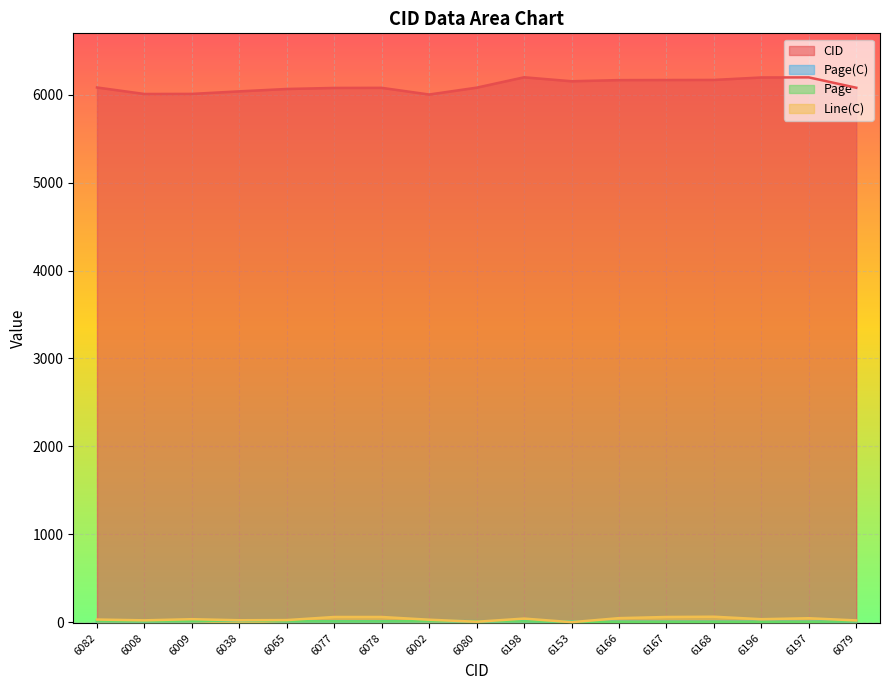

At which category does CID reach its first local valley?

6008